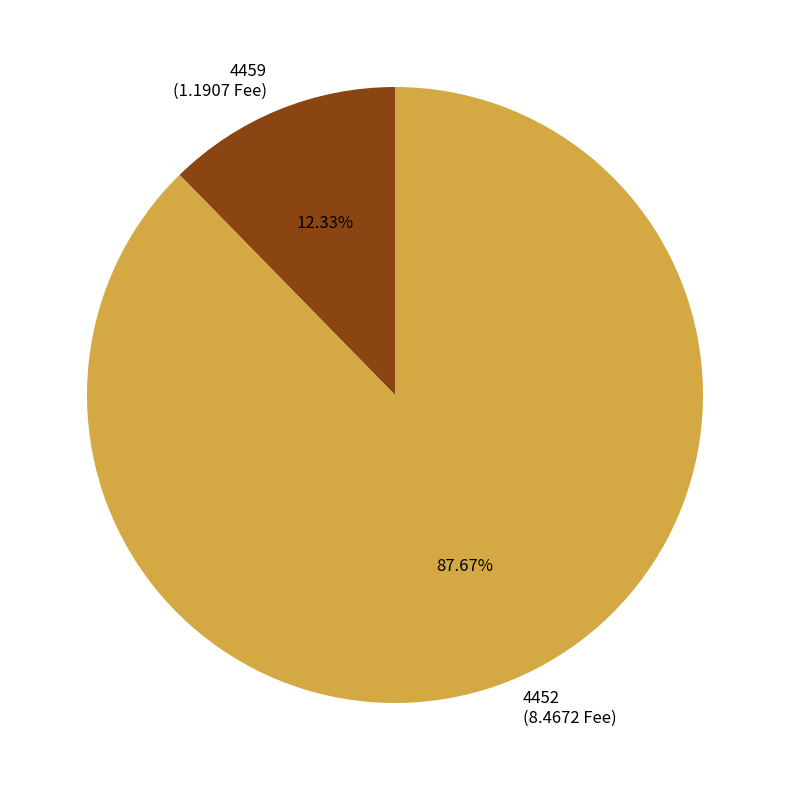

Do 4459 and 4452 together represent more than half of the pie?

Yes